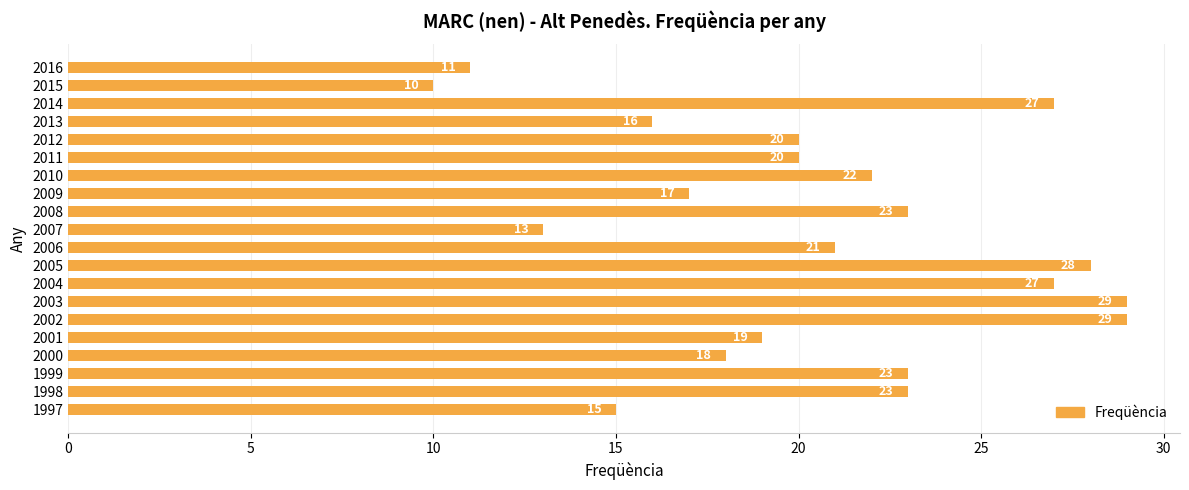

What is the maximum value shown in the chart?

29